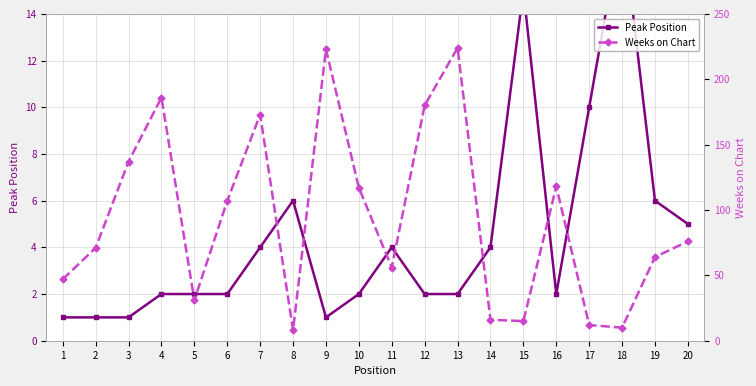

Is the value of Peak Position at 16 greater than the value of Weeks on Chart at 17?

No